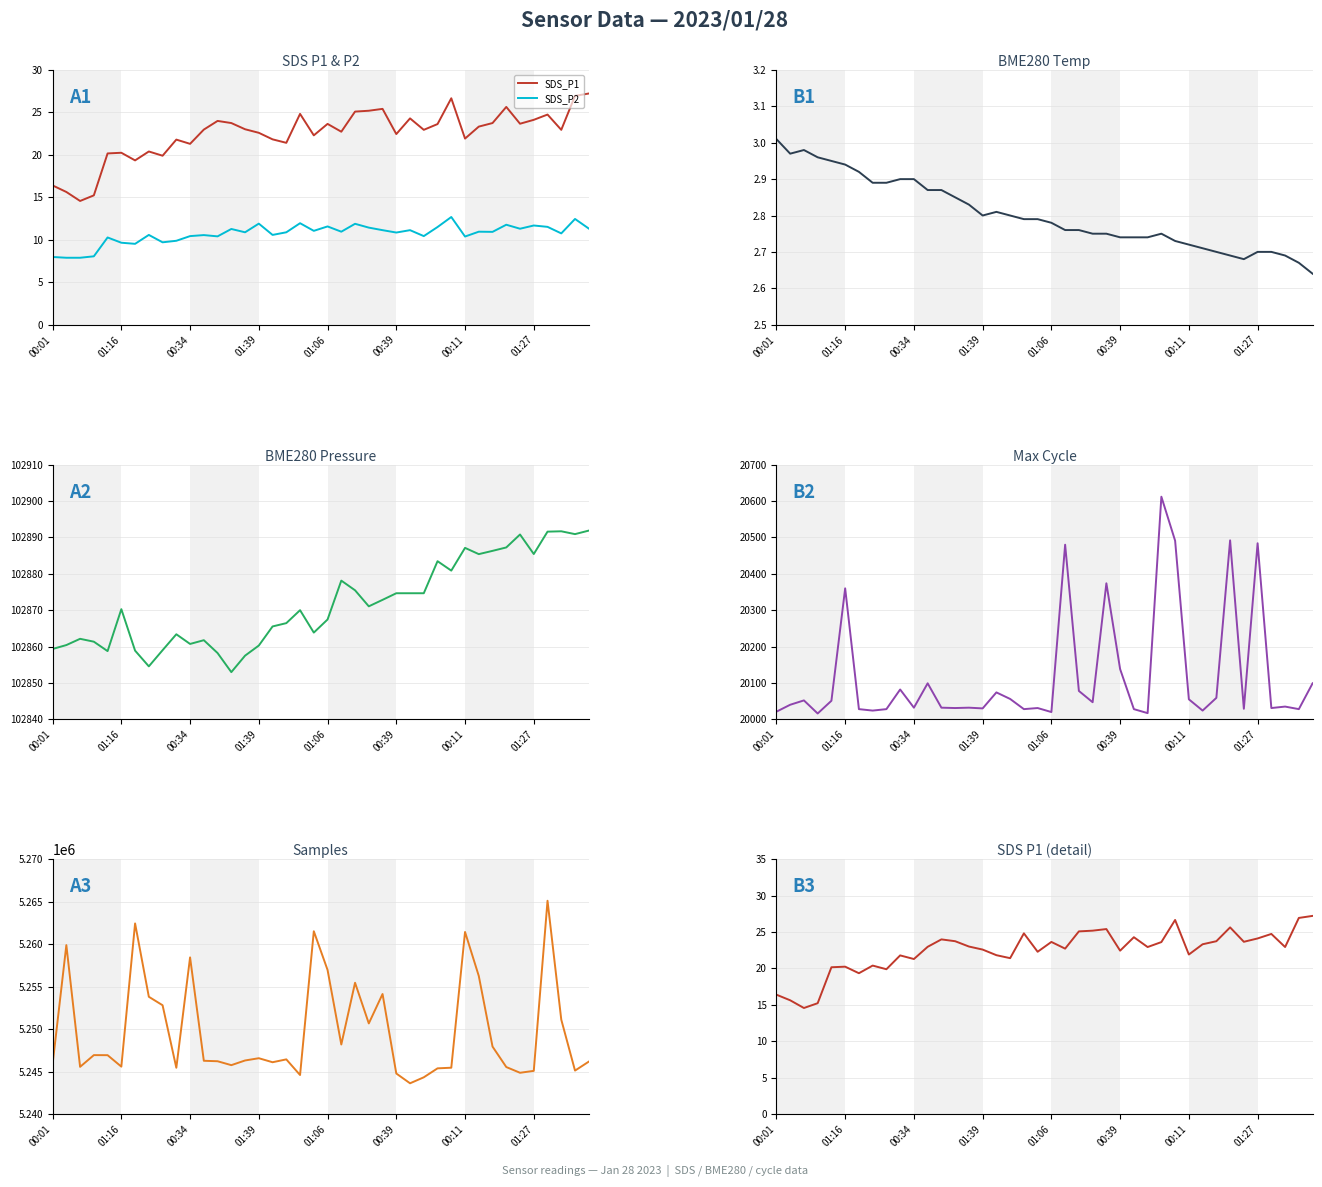

True or false: BME280_temp and SDS_P2 intersect in this chart.

False